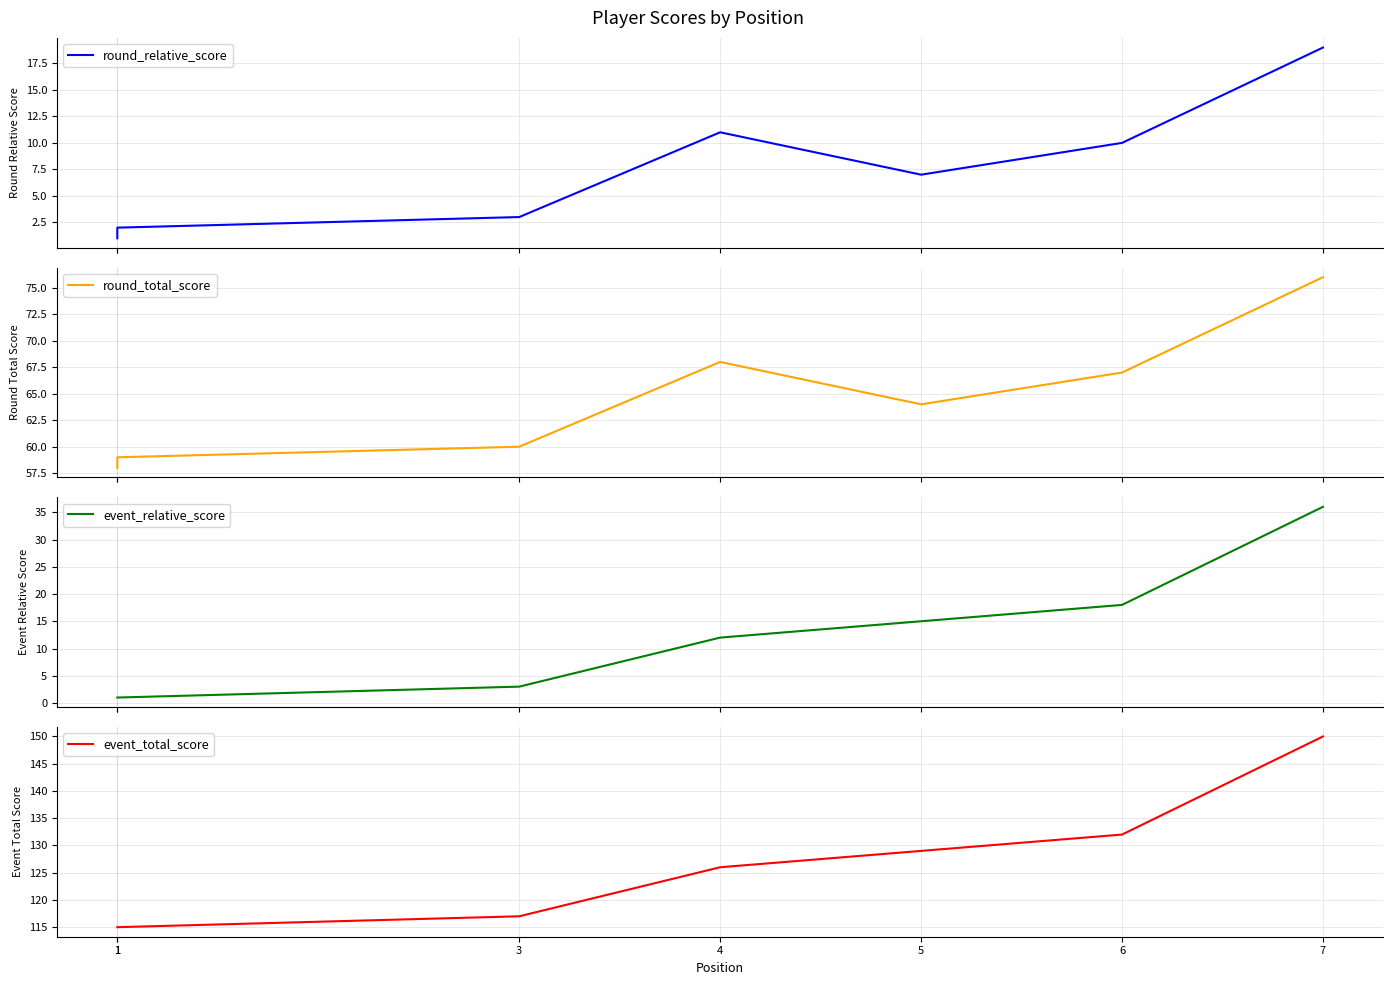

Does the chart display data point markers on the line(s)?

No